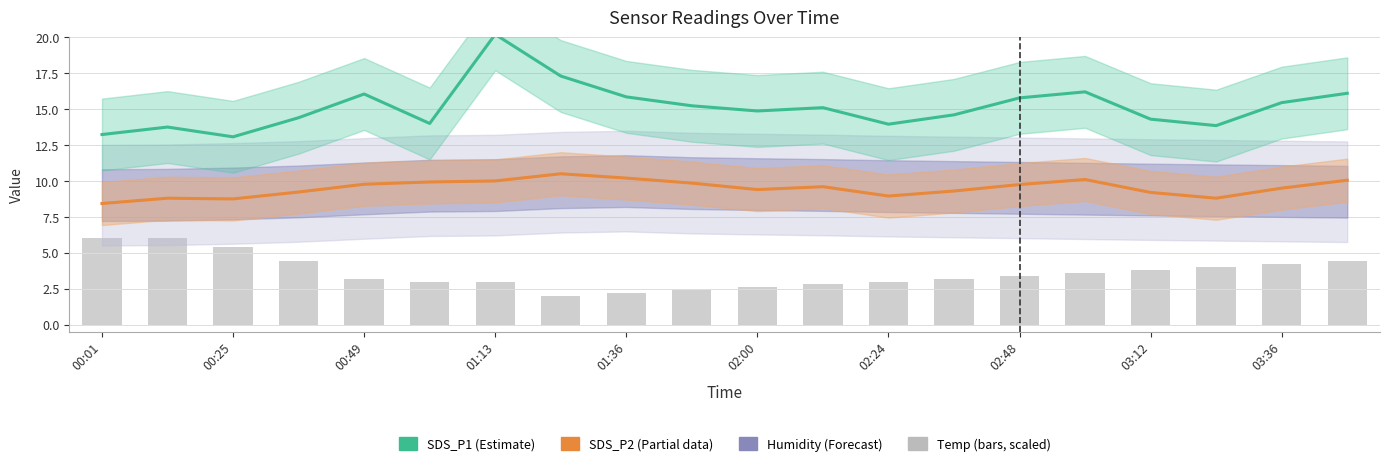

Between 18 and 15, which is larger?

15